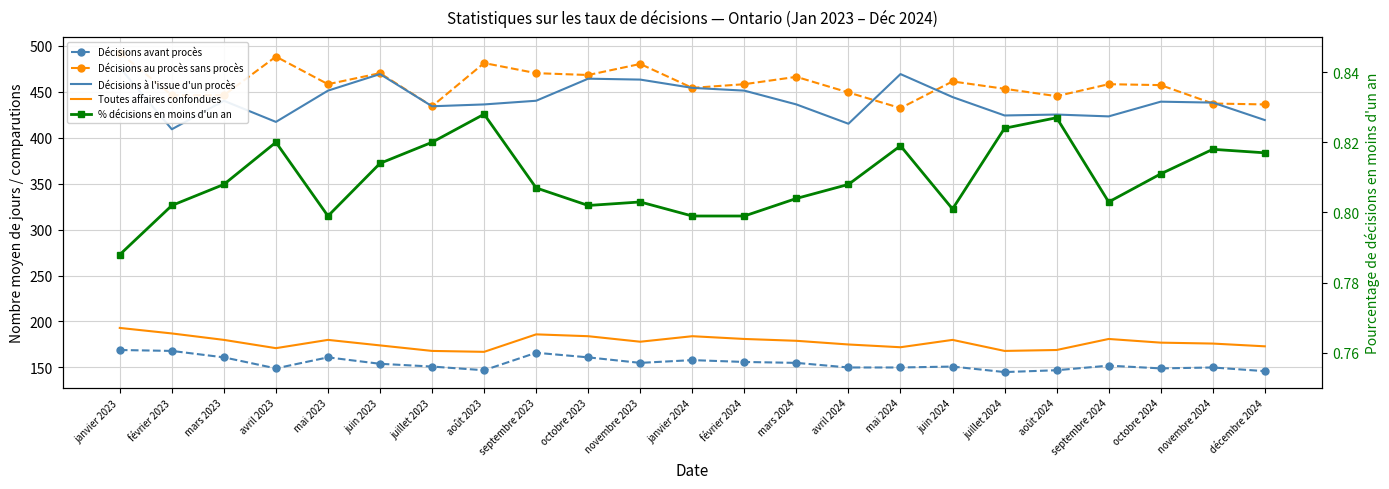

True or false: Décisions à l'issue d'un procès has a value of 294.8 at juin 2024.

False